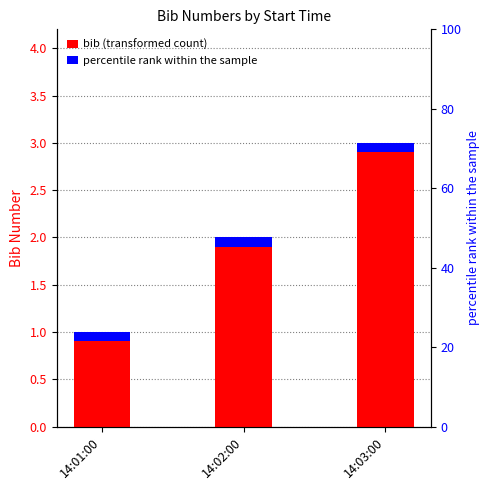

Reading left to right, extract all data points from this chart.

1	2	3